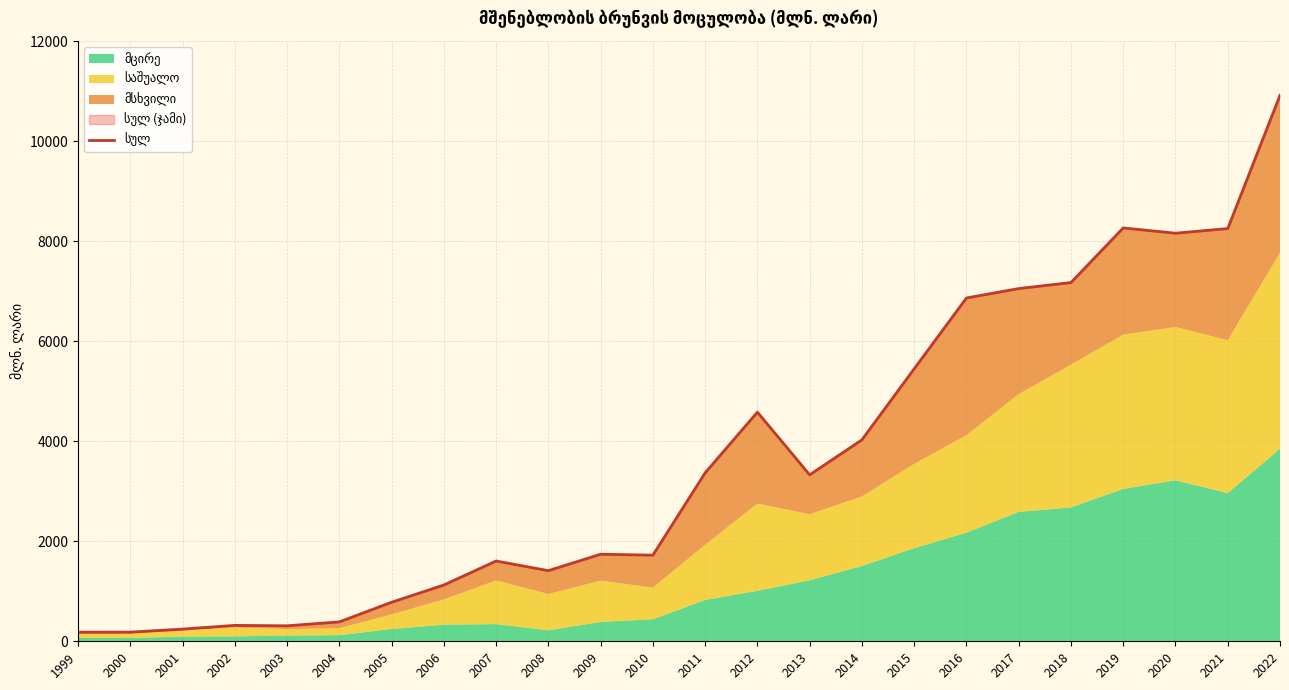

Reading right to left, what are all the values shown in this chart?

2022=10913.7	2021=8250.7	2020=8157.7	2019=8263.2	2018=7171.3	2017=7051.2	2016=6863.2	2015=5447.1	2014=4027.6	2013=3327.6	2012=4581.1	2011=3367.9	2010=1721.7	2009=1740.2	2008=1412.0	2007=1604.7	2006=1125.5	2005=779.9	2004=387.9	2003=309.5	2002=318.0	2001=243.8	2000=182.7	1999=183.0